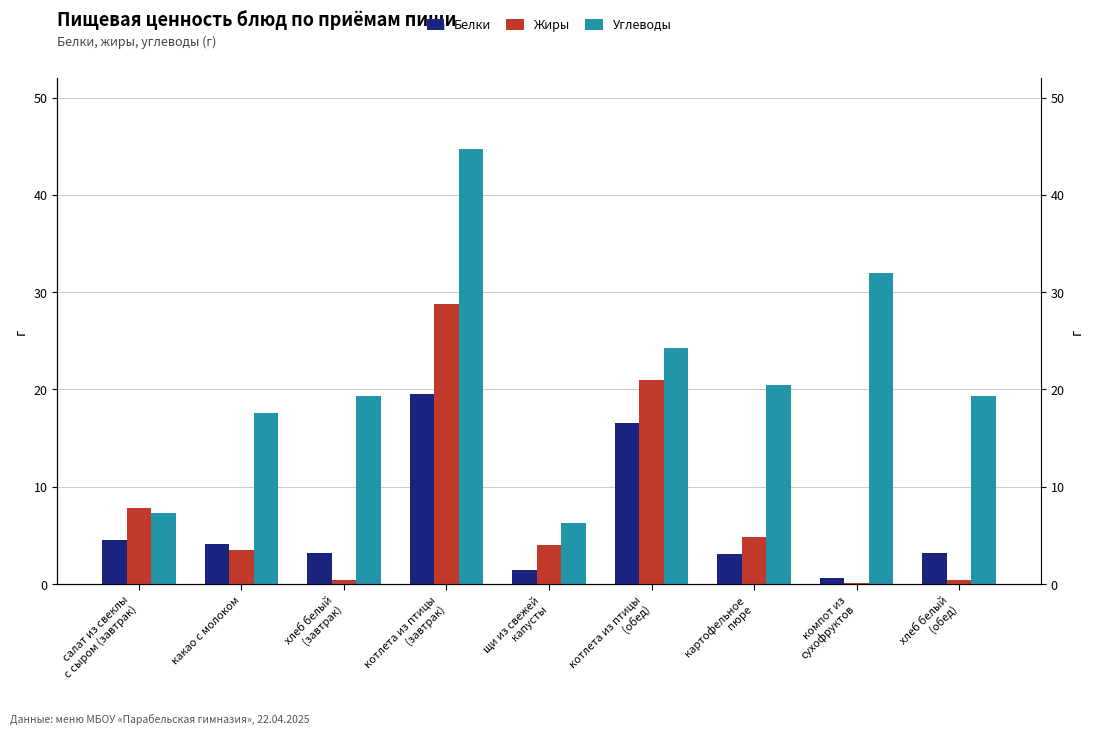

Is it true that Углеводы equals 11.2 at щи из свежей
капусты?

False